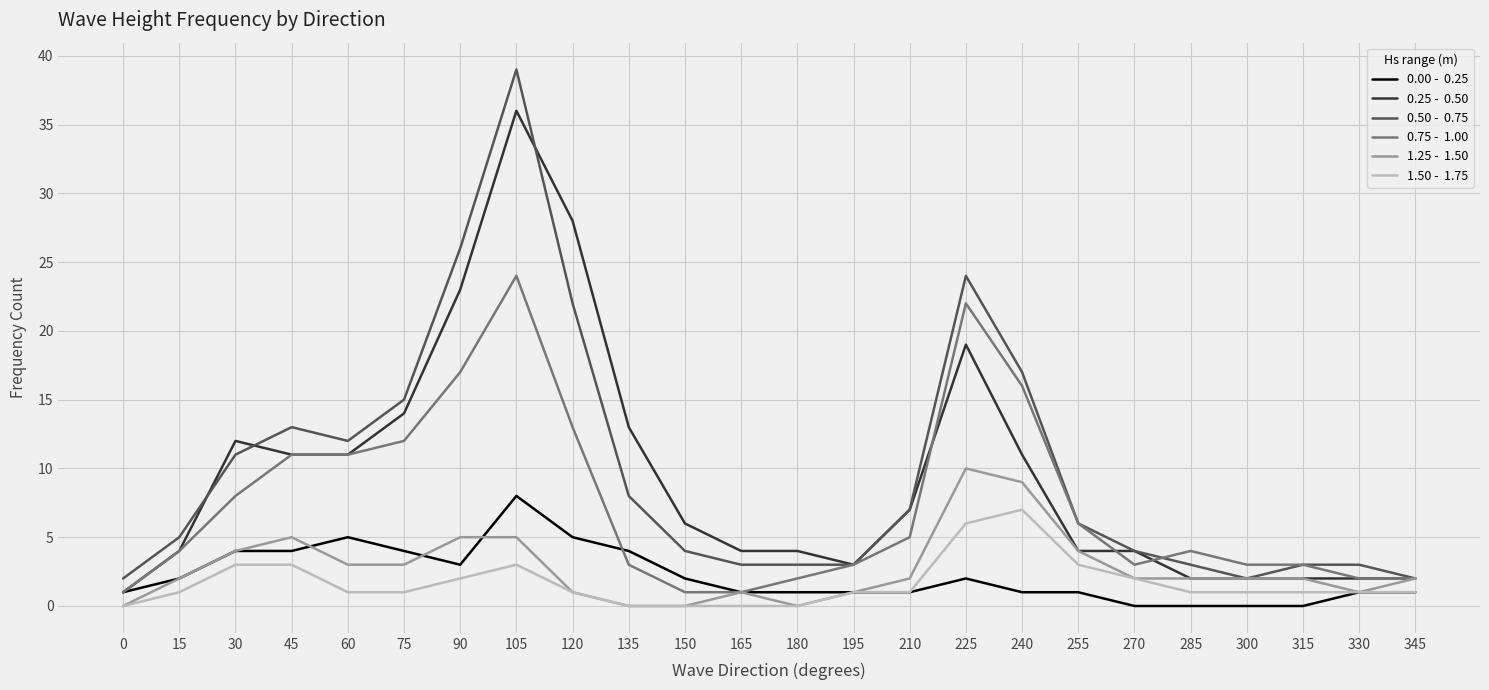

What is the total value across all series at 150?

13